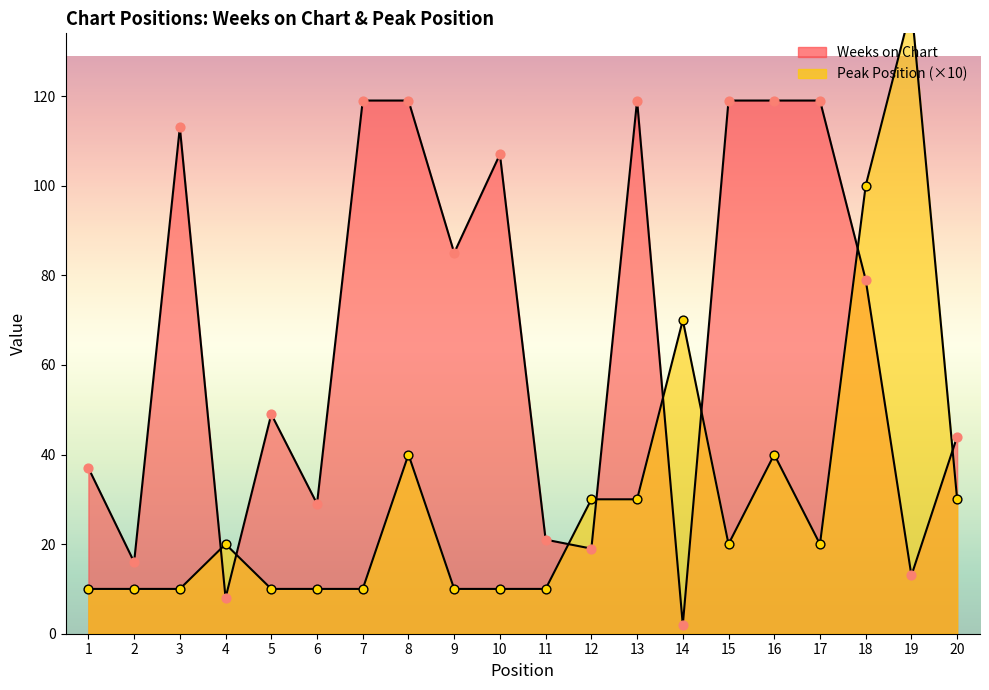

What are all the series names shown in the legend?

Weeks on Chart, Peak Position